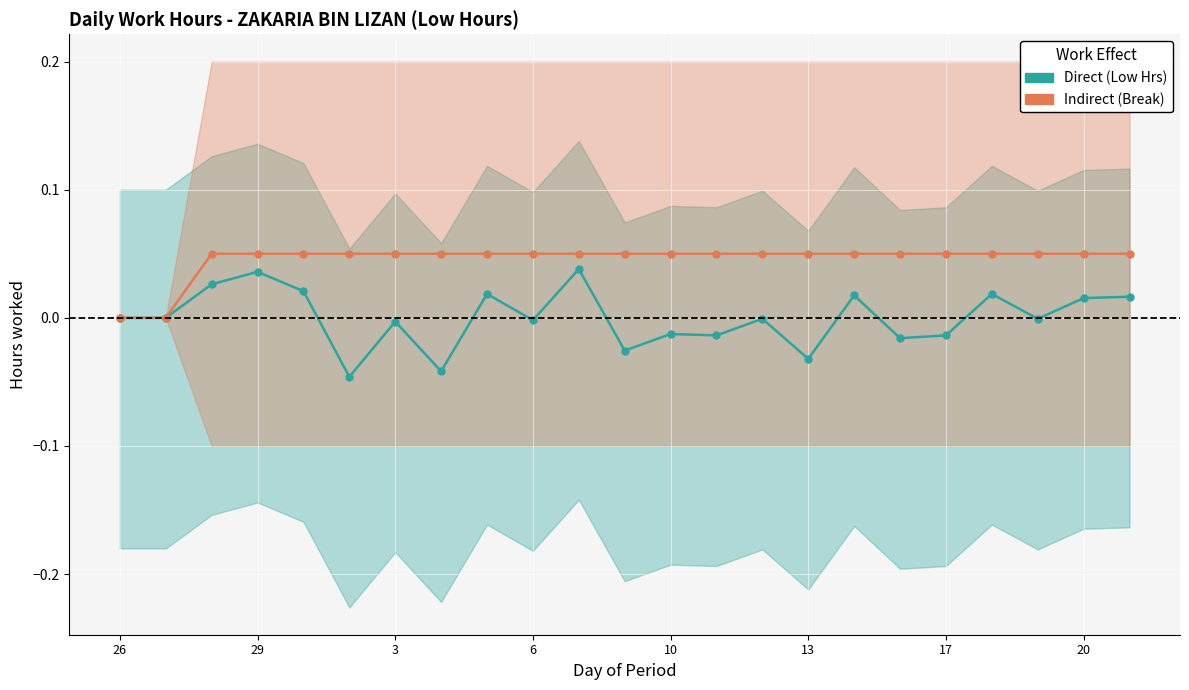

What is the difference between the second highest and minimum values in the Indirect series?

0.1